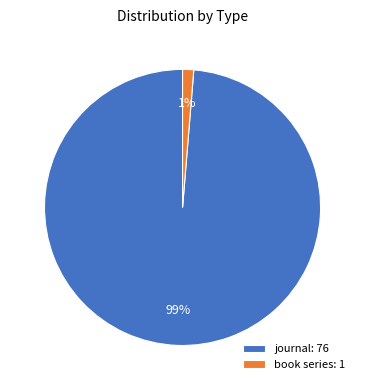

To the nearest percent, what portion does book series represent?

1%